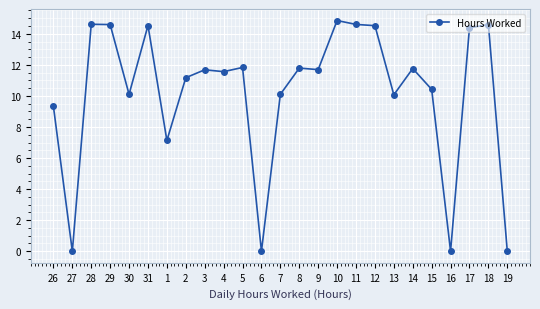

True or false: there are more than 0 points higher than both neighbors.

True